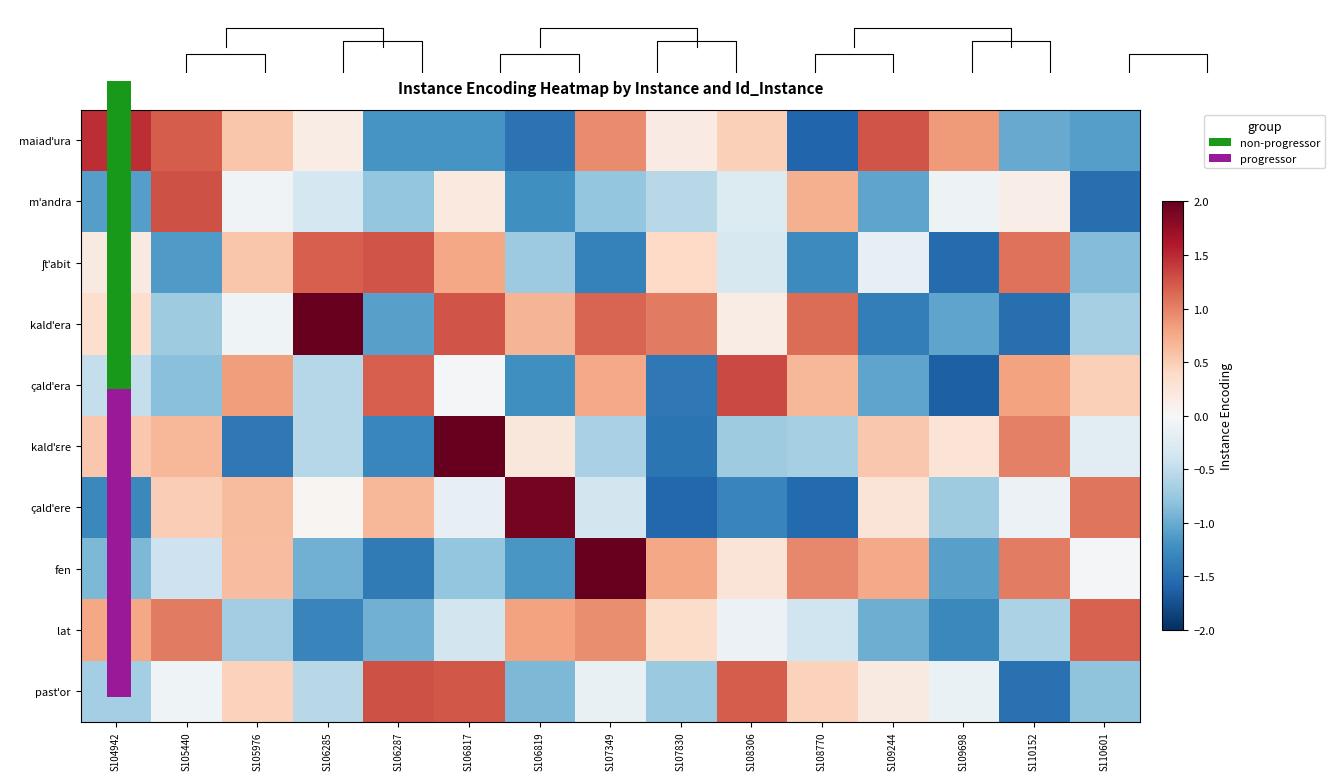

At S106817, list the series in order from smallest to largest.

maiadˈura, fen, lat, çaldˈere, çaldˈera, mˈandra, ʃtˈabit, pastˈor, kaldˈera, kaldˈɛre